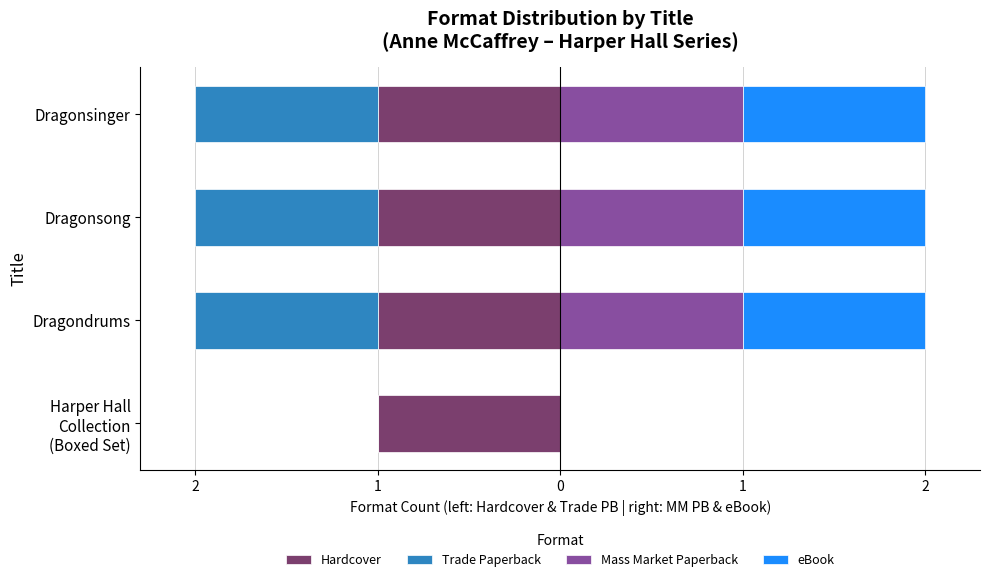

Is the value of eBook at 1 greater than the value of Mass Market Paperback at 1?

No